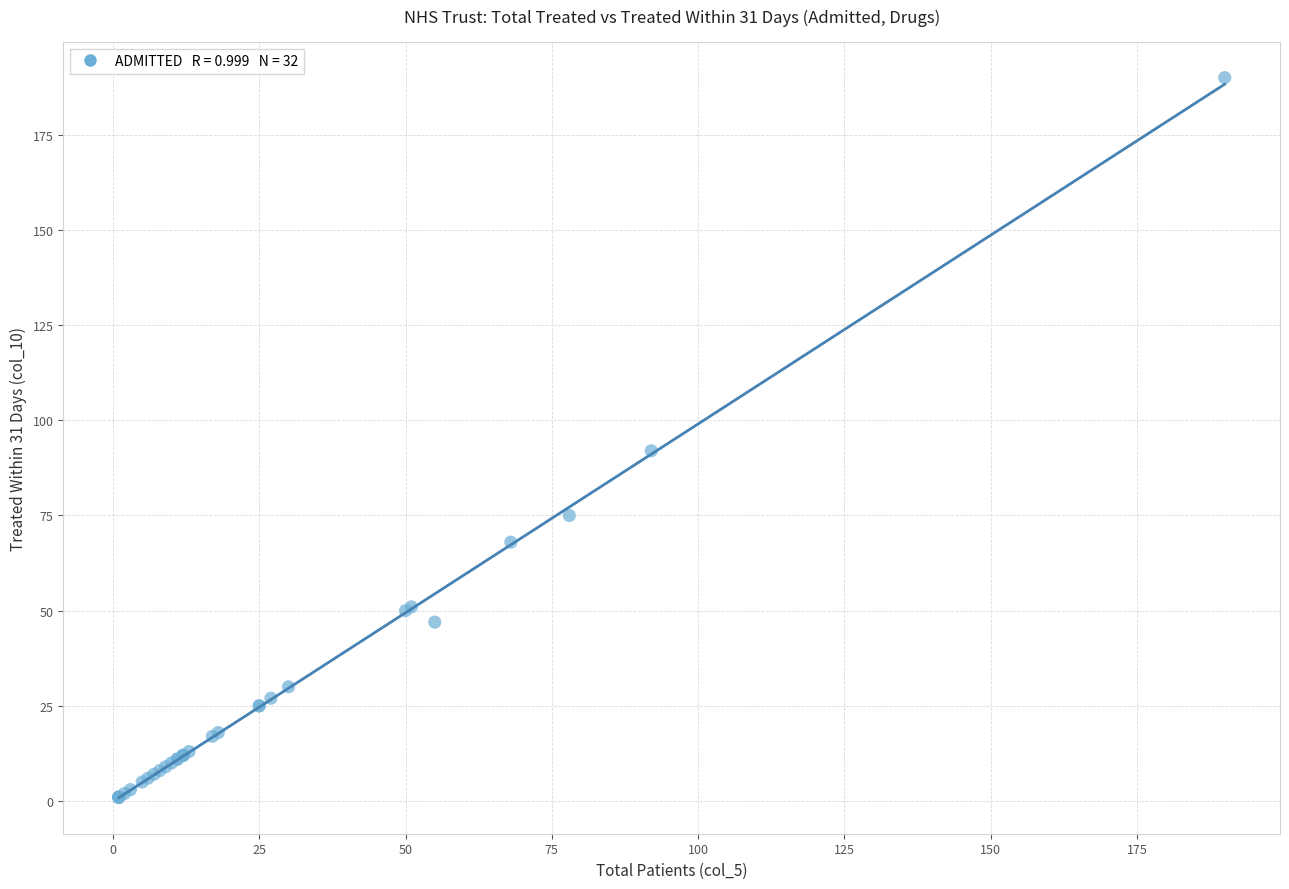

What Y value in the scatter plot is closest to 95?

92